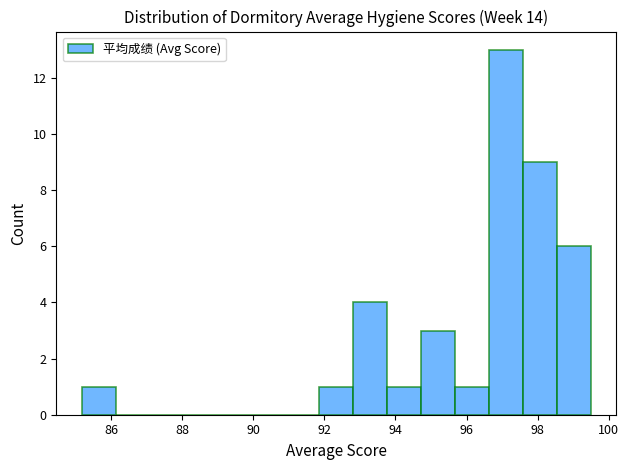

Reading left to right, transcribe this chart: for each bar, give the range it covers on the x-axis and its height. Neither the bar edges nor the heights are printed on the chart, so give them approximately, as read against the axes.

85.2 to 86.2: 1
86.2 to 87.0: 0
87.0 to 88.0: 0
88.0 to 89.0: 0
89.0 to 90.0: 0
90.0 to 91.0: 0
91.0 to 91.8: 0
91.8 to 92.8: 1
92.8 to 93.8: 4
93.8 to 94.8: 1
94.8 to 95.6: 3
95.6 to 96.6: 1
96.6 to 97.6: 13
97.6 to 98.6: 9
98.6 to 99.6: 6